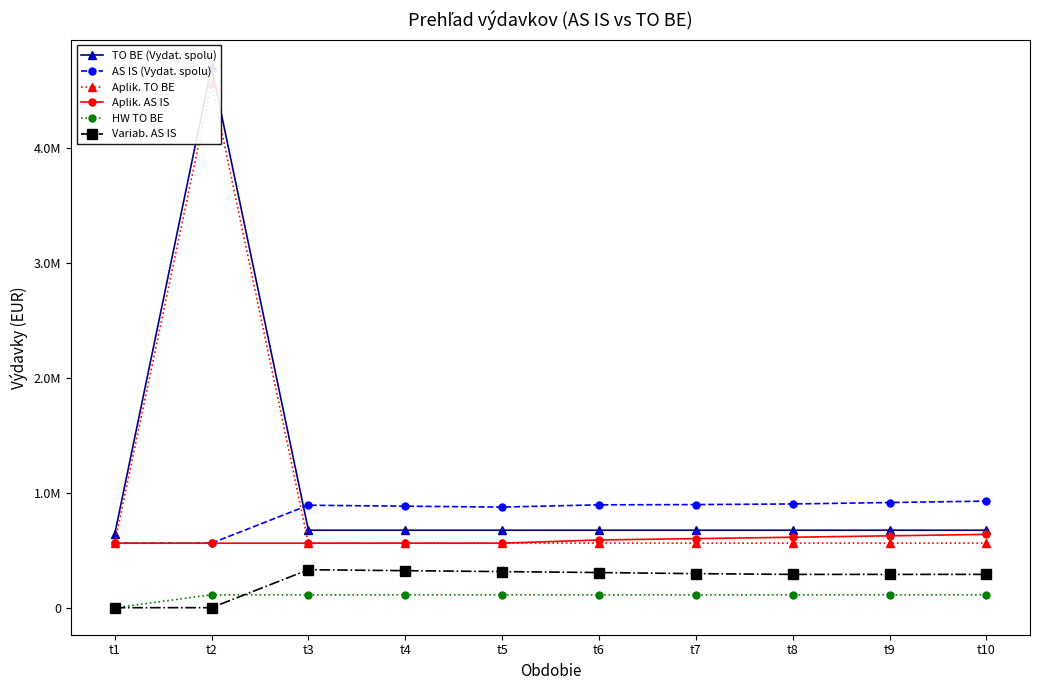

Reading right to left, what are all the values shown in this chart?

TO BE (Vydat. spolu): t10=674593.6	t9=674593.6	t8=674593.6	t7=674593.6	t6=674593.6	t5=674593.6	t4=674593.6	t3=674593.6	t2=4710073.2	t1=638379.5
AS IS (Vydat. spolu): t10=928159.5	t9=915644.3	t8=903374.6	t7=897674.9	t6=895811.1	t5=875861.3	t4=883990.8	t3=892120.3	t2=561585.6	t1=561585.6
Aplik. TO BE: t10=562393.6	t9=562393.6	t8=562393.6	t7=562393.6	t6=562393.6	t5=562393.6	t4=562393.6	t3=562393.6	t2=4566212.4	t1=562393.6
Aplik. AS IS: t10=638272.2	t9=625757.1	t8=613487.3	t7=601458.2	t6=589664.9	t5=561585.6	t4=561585.6	t3=561585.6	t2=561585.6	t1=561585.6
HW TO BE: t10=112200.0	t9=112200.0	t8=112200.0	t7=112200.0	t6=112200.0	t5=112200.0	t4=112200.0	t3=112200.0	t2=112200.0	t1=0.0
Variab. AS IS: t10=289887.2	t9=289887.2	t8=289887.2	t7=296216.8	t6=306146.2	t5=314275.8	t4=322405.2	t3=330534.8	t2=0.0	t1=0.0